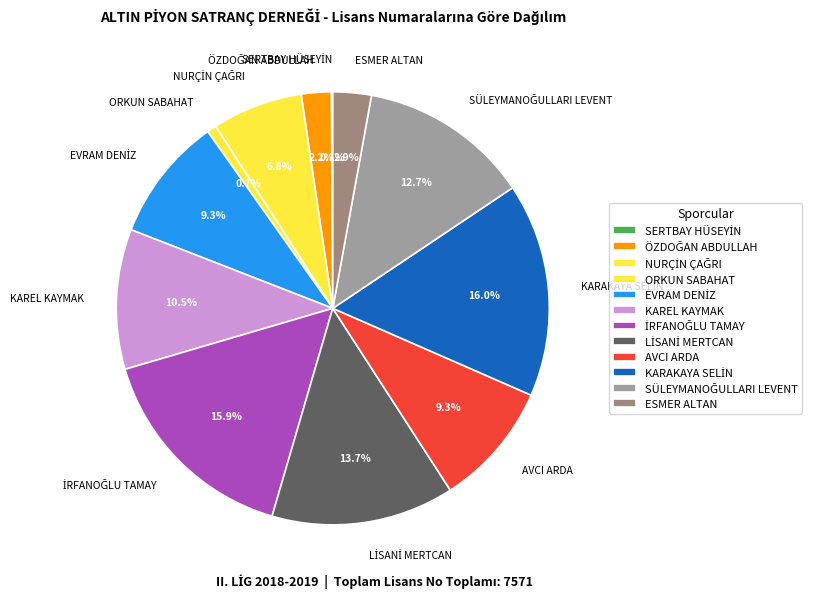

Does any single category account for the majority?

No